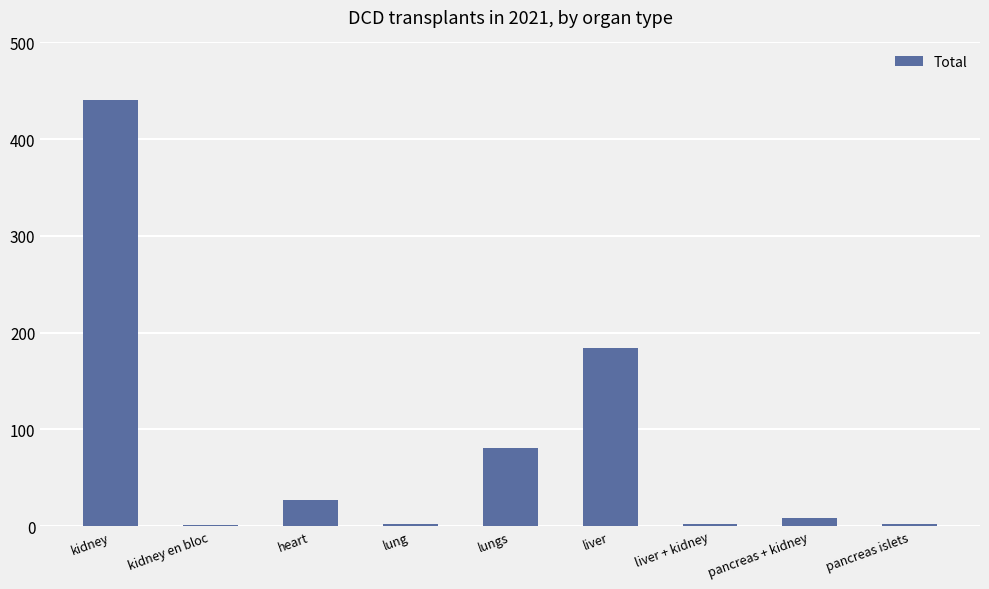

What is the average value?

83